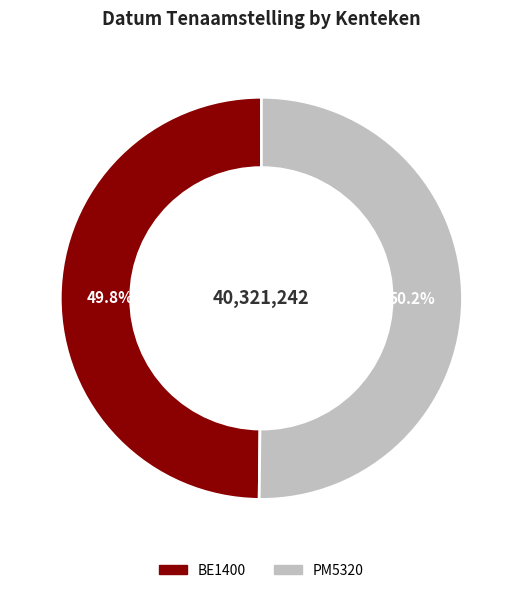

What percentage is NOT represented by BE1400?

50.2%